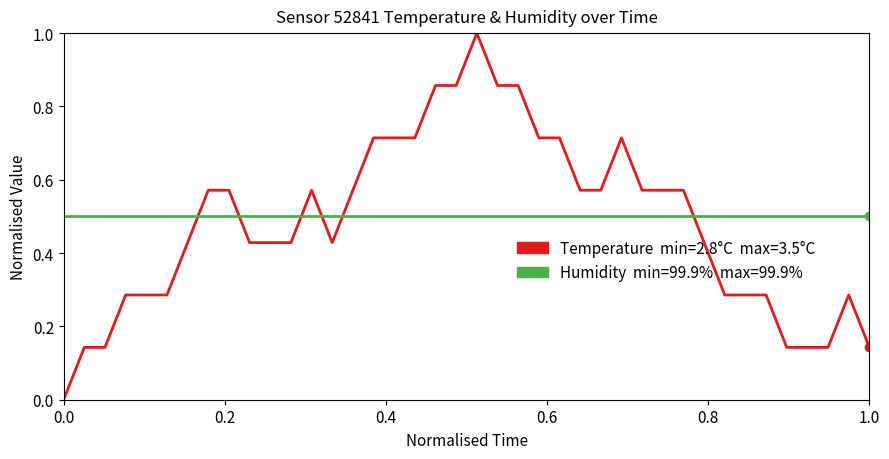

Count the number of data series in this chart.

2